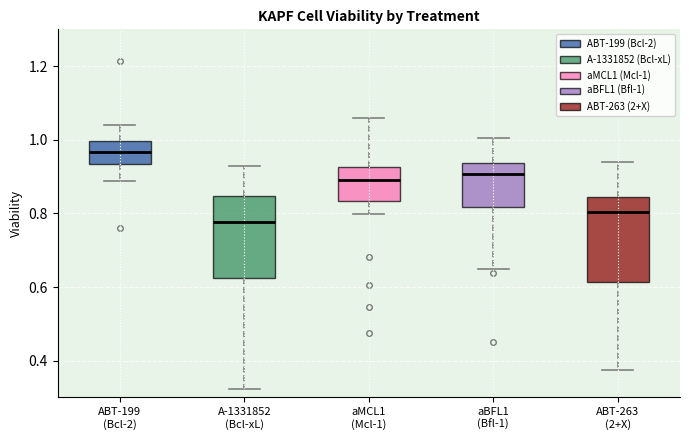

Which box's median line is the lowest?

A-1331852 (Bcl-xL)